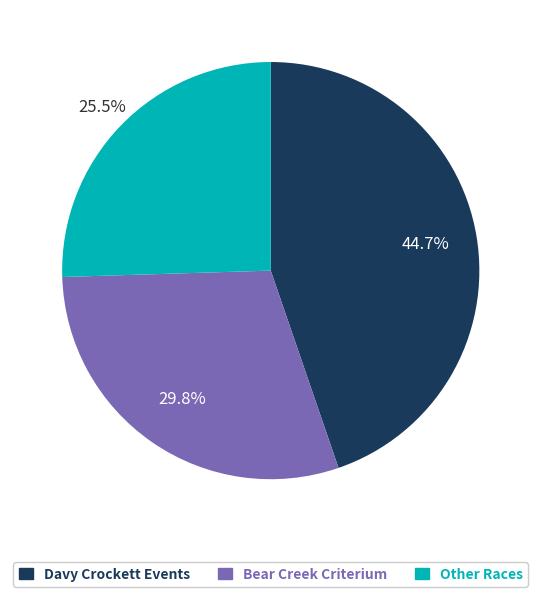

Is there any slice that represents more than half of the pie?

No